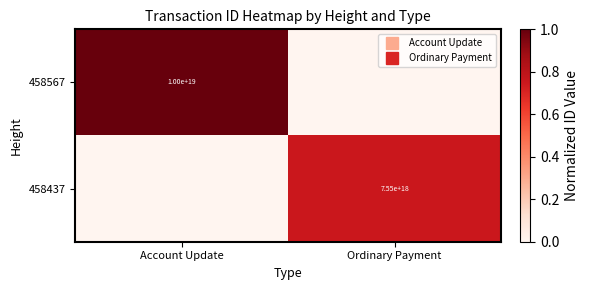

How many 458567 values are between 0 and 1?

2